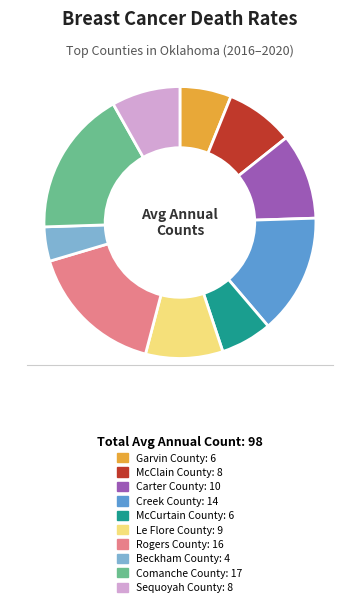

Combined, do Beckham County and McCurtain County account for over 50%?

No